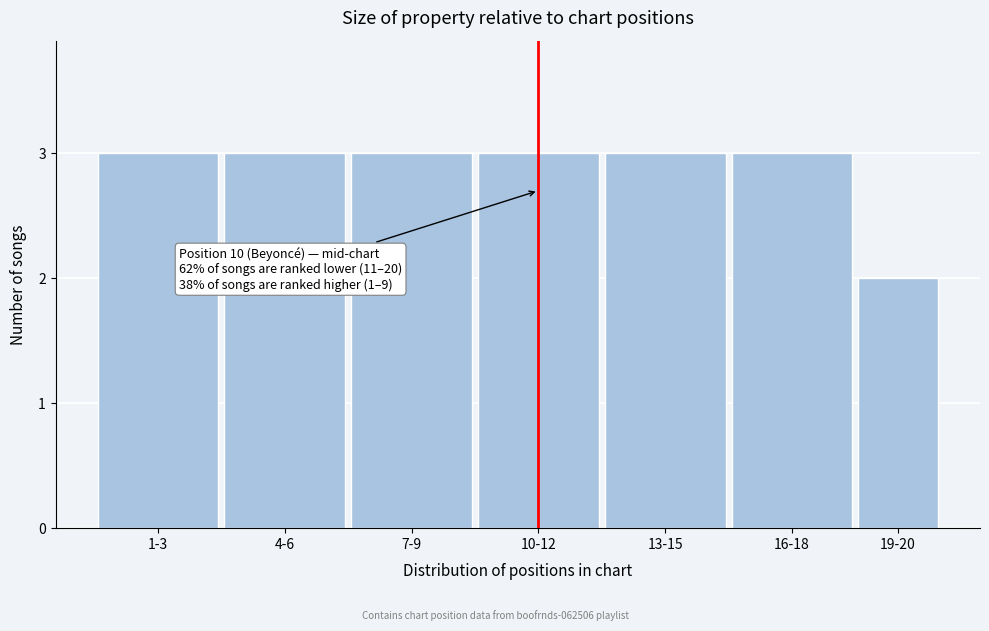

Reading left to right, what are all the values shown in this chart?

3	3	3	3	3	3	2